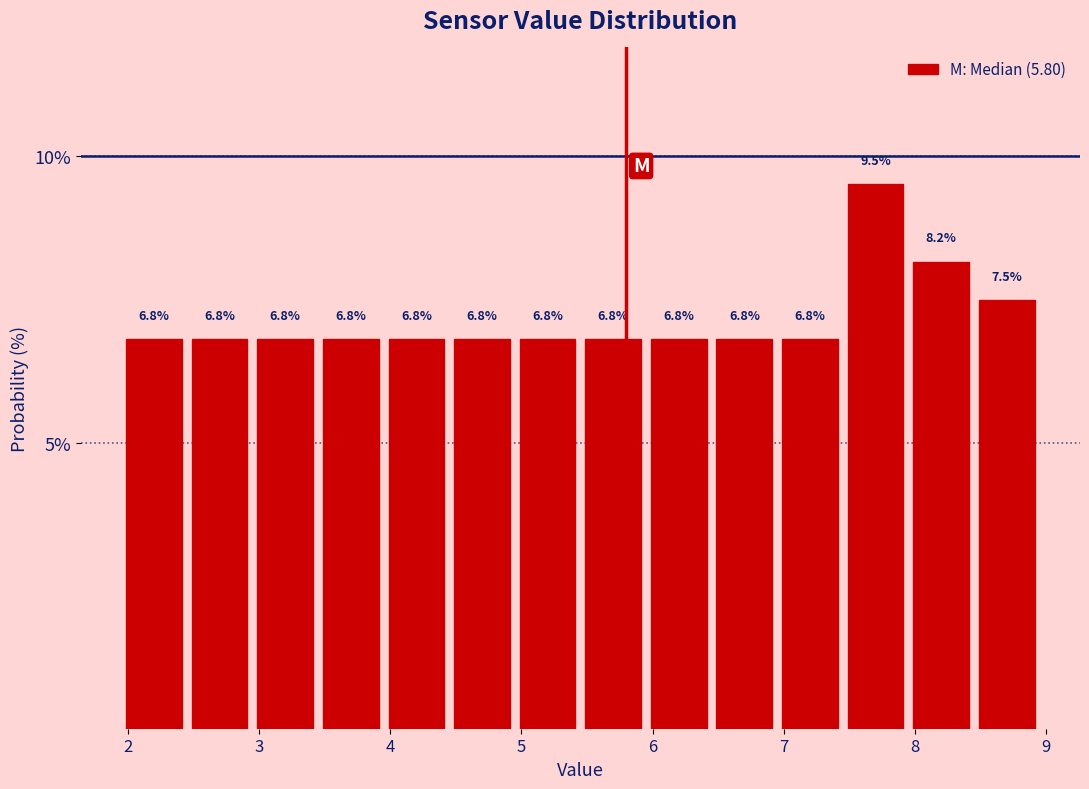

Reading left to right, list every bar in this chart as the range it spans on the x-axis followed by its height. The bar edges are not printed on the chart, so give them approximately, as read against the axis.

1.95 to 2.45: 6.8
2.45 to 2.95: 6.8
2.95 to 3.45: 6.8
3.45 to 3.95: 6.8
3.95 to 4.45: 6.8
4.45 to 4.95: 6.8
4.95 to 5.45: 6.8
5.45 to 5.95: 6.8
5.95 to 6.45: 6.8
6.45 to 6.95: 6.8
6.95 to 7.45: 6.8
7.45 to 7.95: 9.5
7.95 to 8.45: 8.2
8.45 to 8.95: 7.5